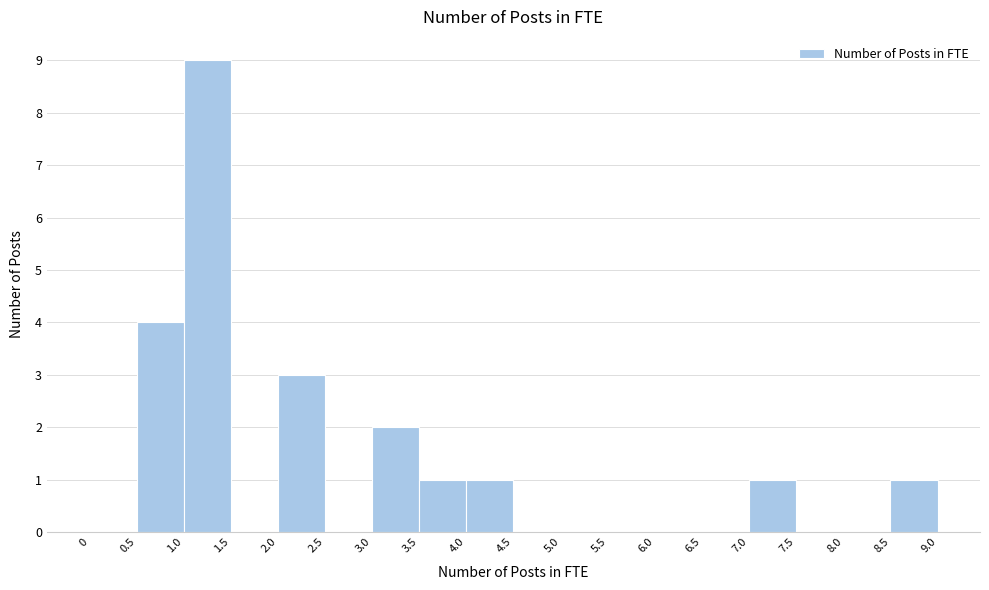

What is the height of the bar covering 4.0 to 4.5 on the x-axis? The values are not printed on the chart, so give them approximately, as read against the axis.

1